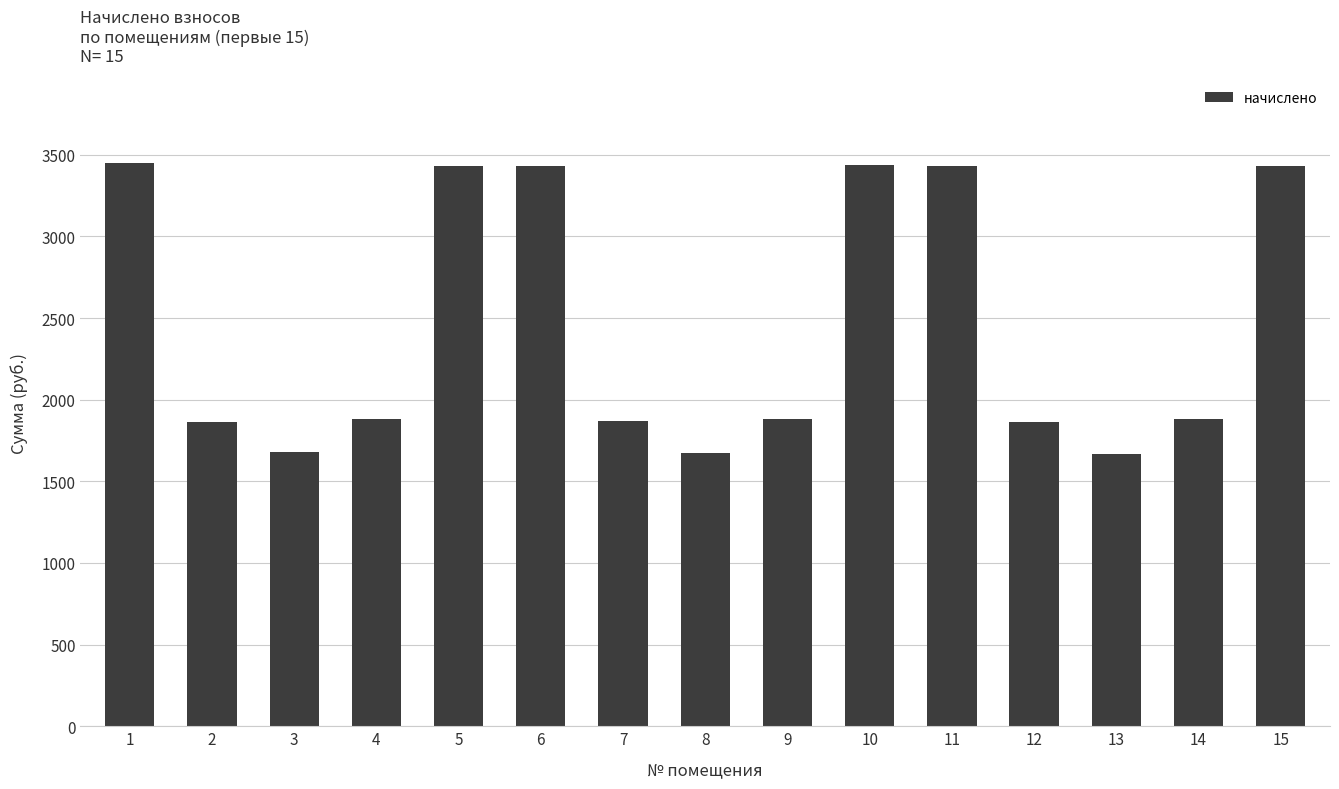

At which label does the data first exceed 1884?

1